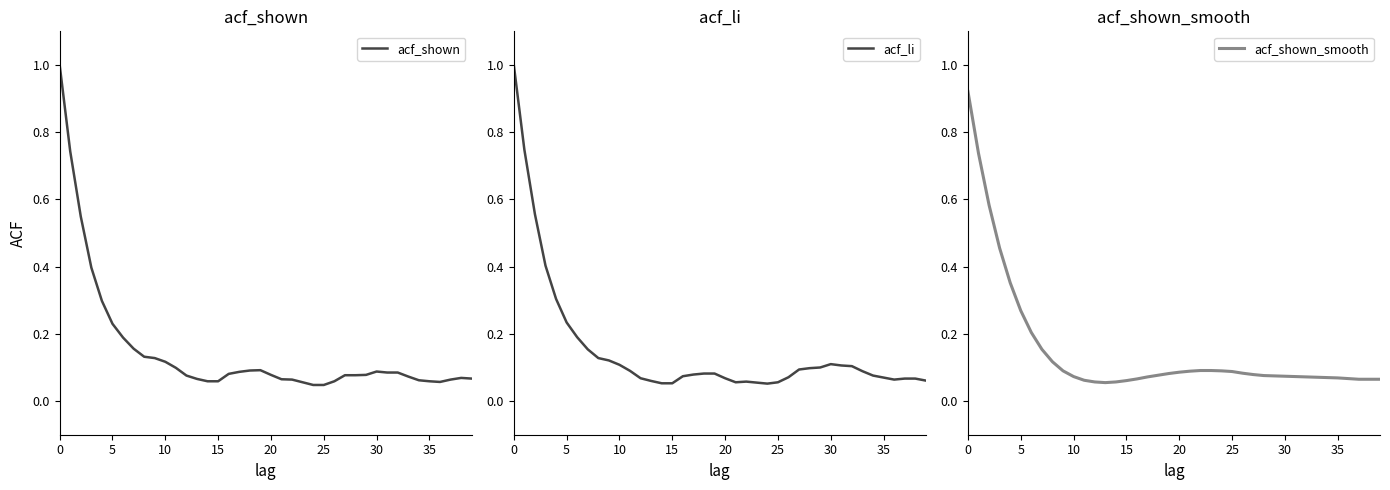

Which series has the widest spread of values?

acf_shown